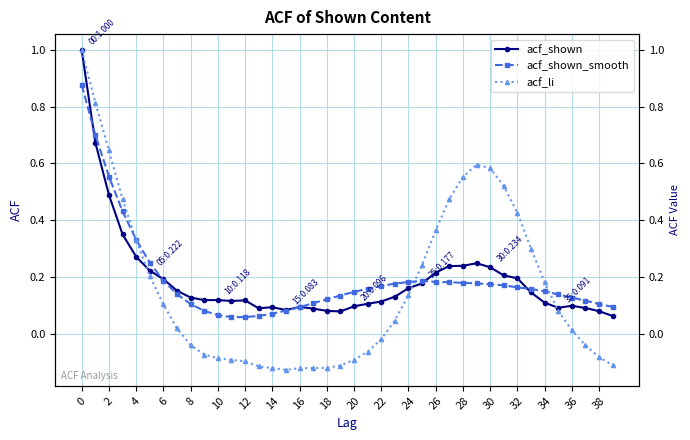

True or false: acf_shown has more than 0 interior local peaks.

True